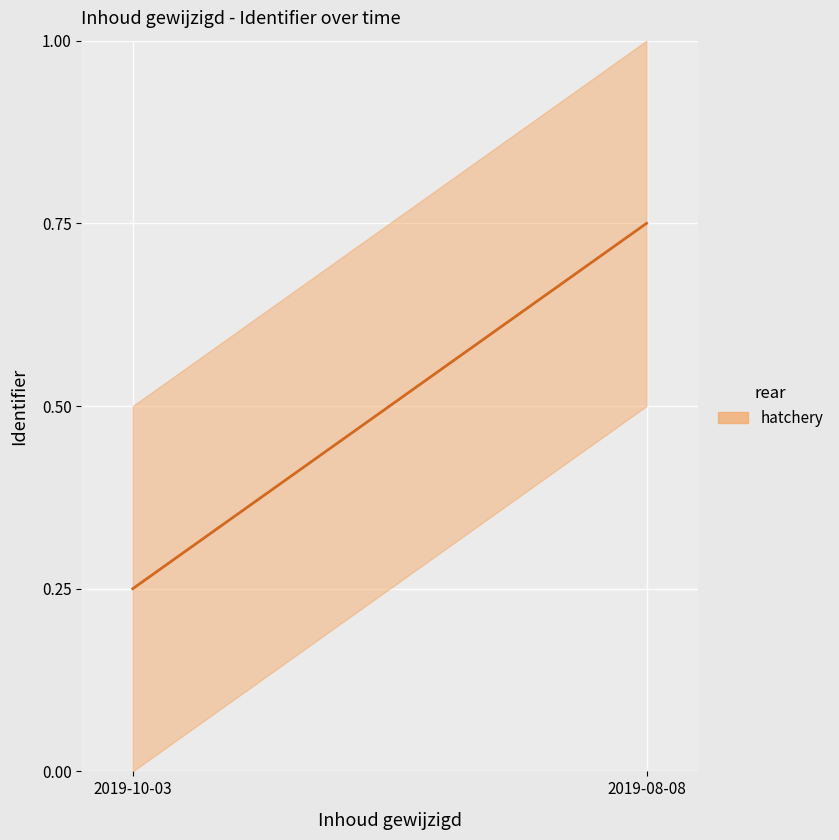

What is the difference between the maximum and minimum values?

1